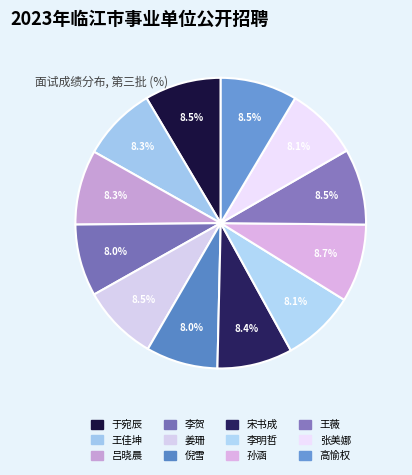

Is it true that 张美娜 is 1% of the pie?

False